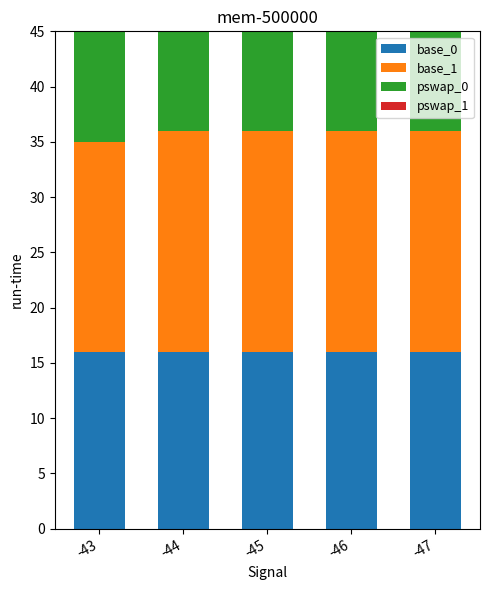

What is the minimum value for pswap_0?

28